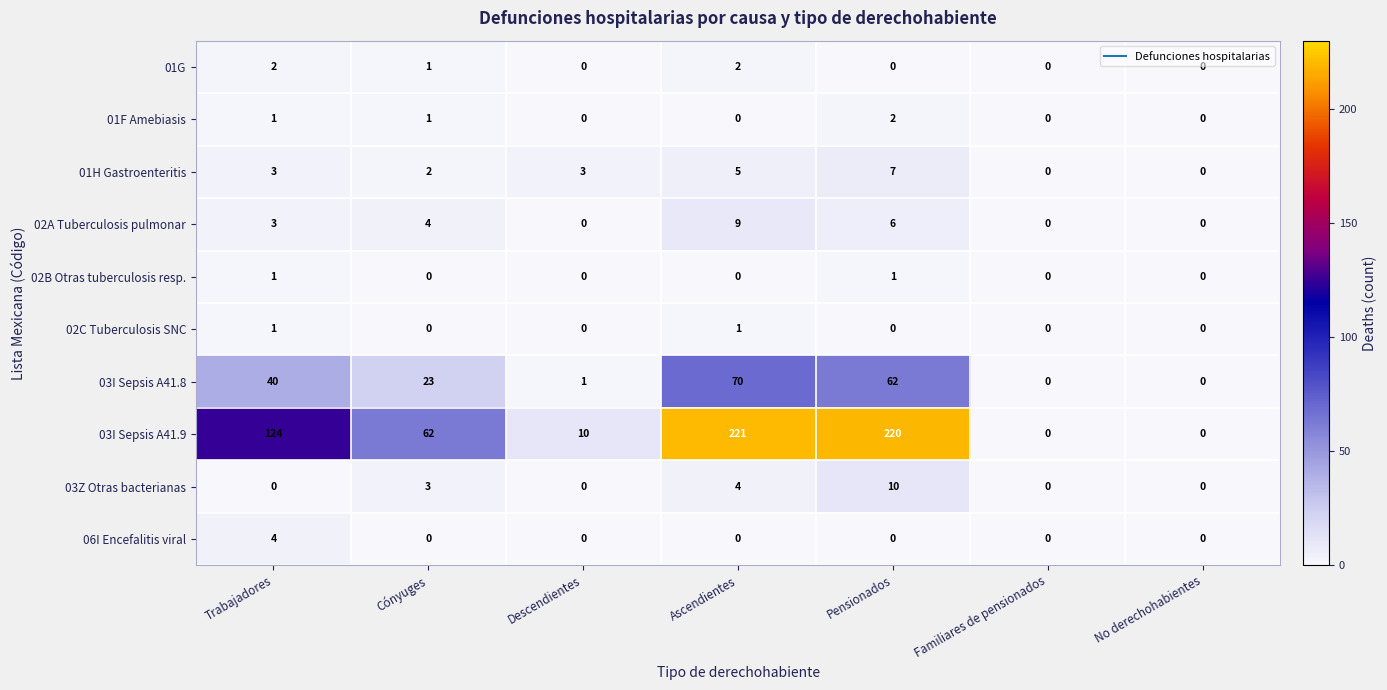

Read the 03I Sepsis A41.8 value at Cónyuges.

23